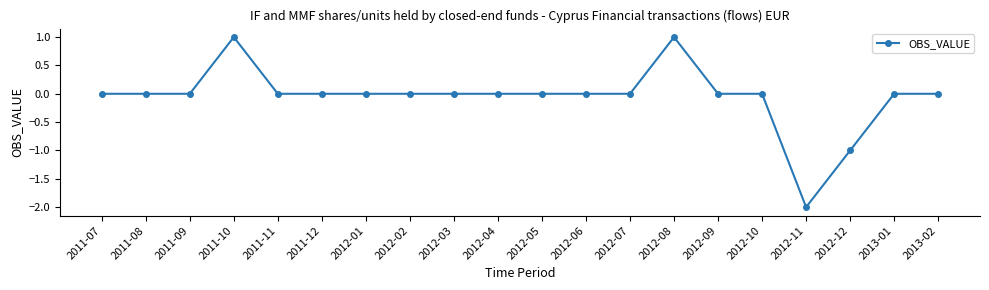

True or false: the data shows 0 at 2012-04.

True